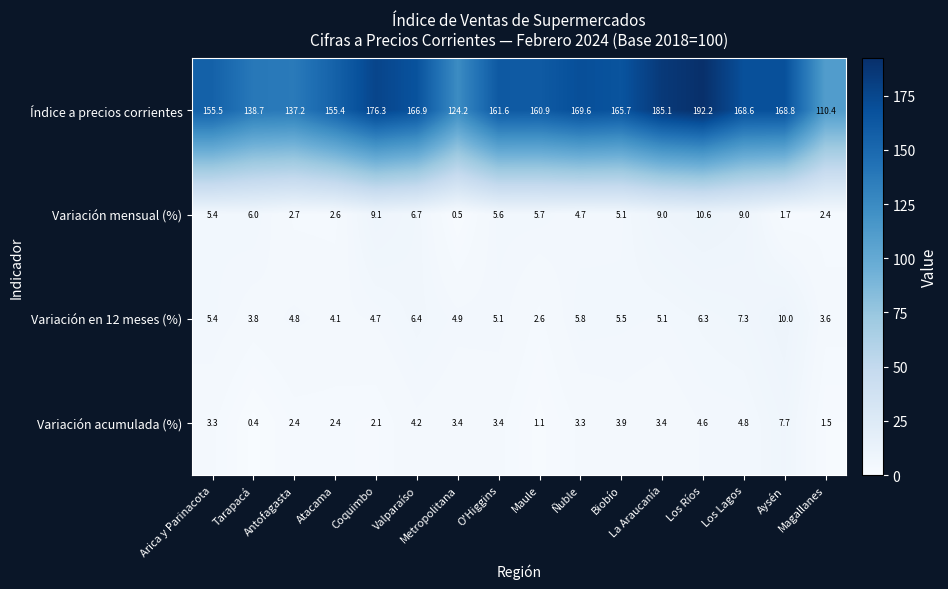

Read the Variación en 12 meses (%) value at Maule.

2.6